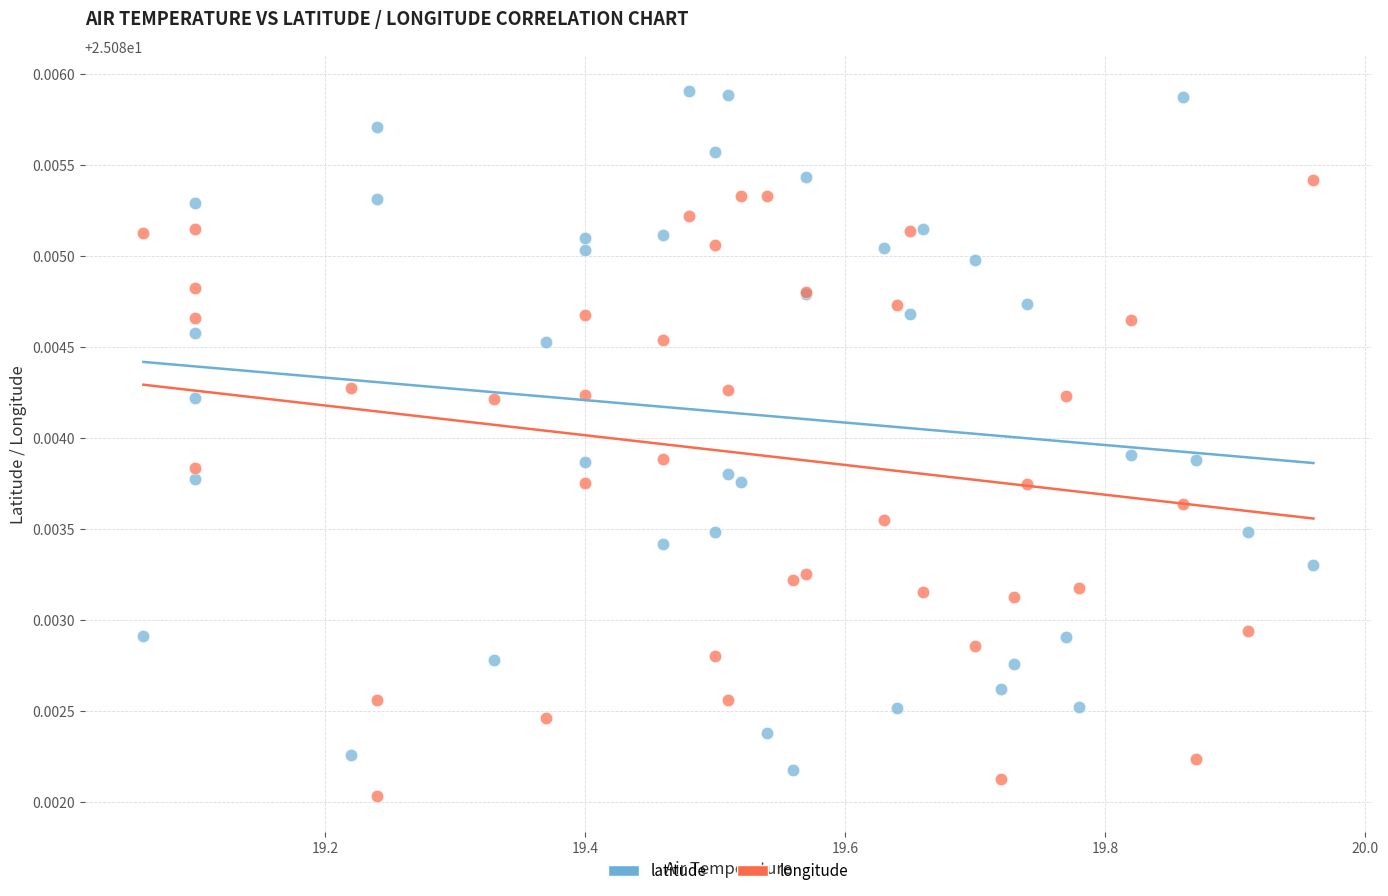

Which series has the widest spread of Y values?

latitude